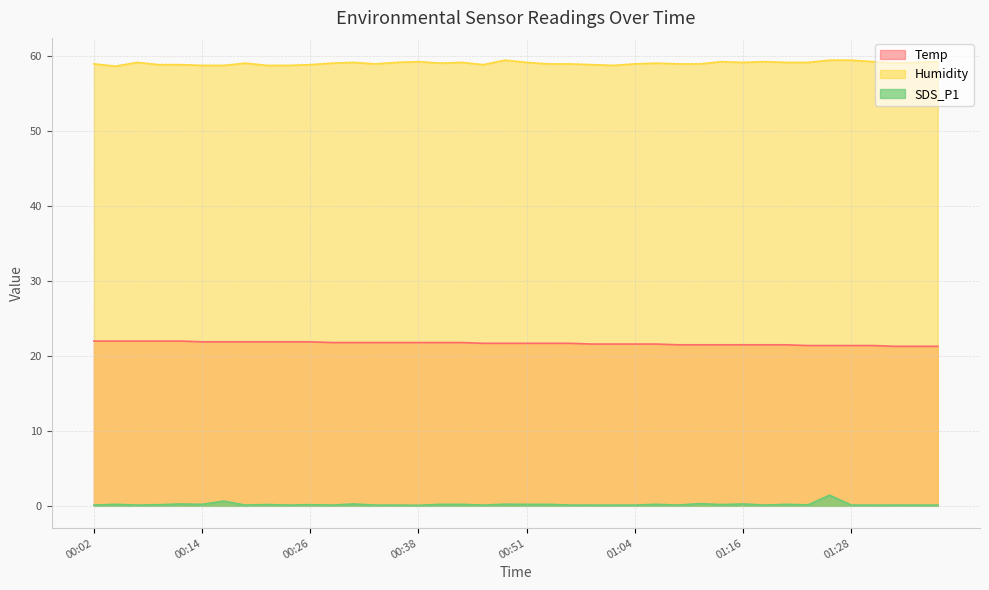

Which series has the widest spread of values?

SDS_P1